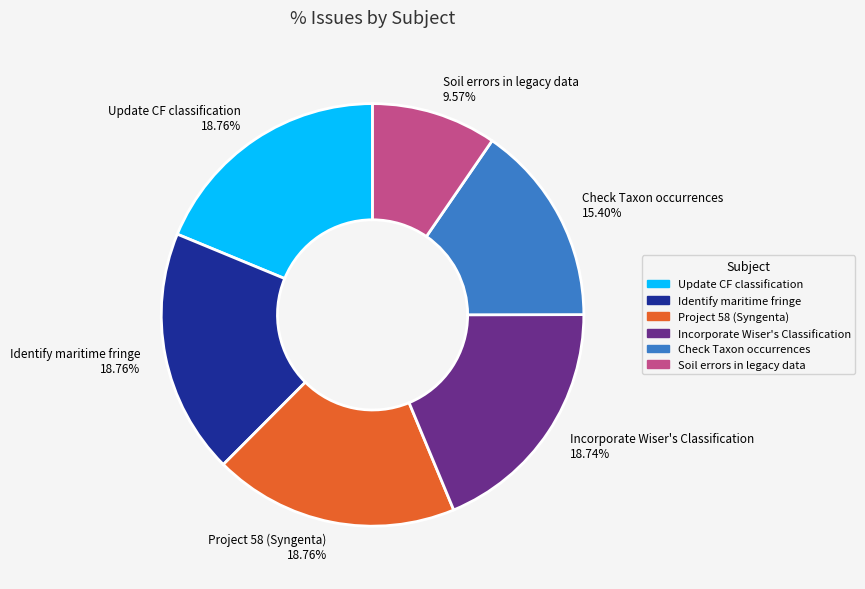

Does Soil errors in legacy data represent more than half of the total?

No